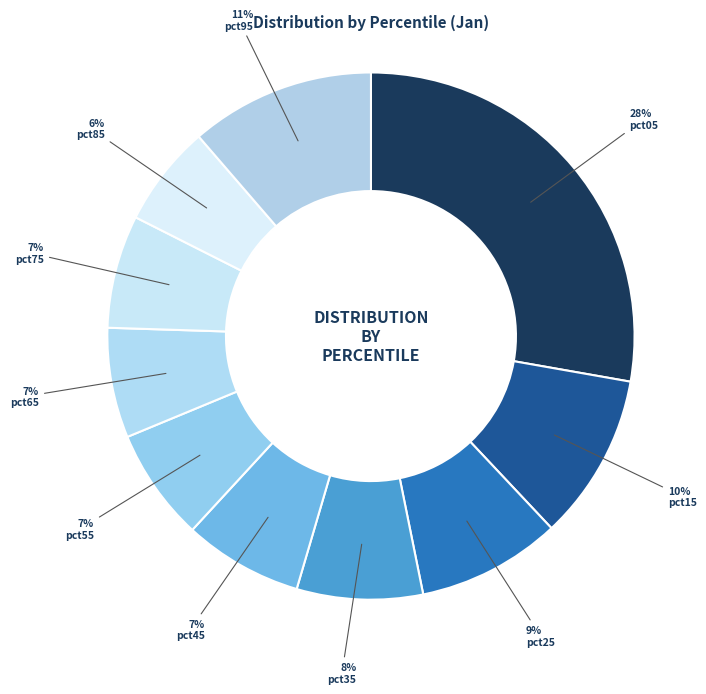

To the nearest percent, what percentage of the pie is pct85?

6%